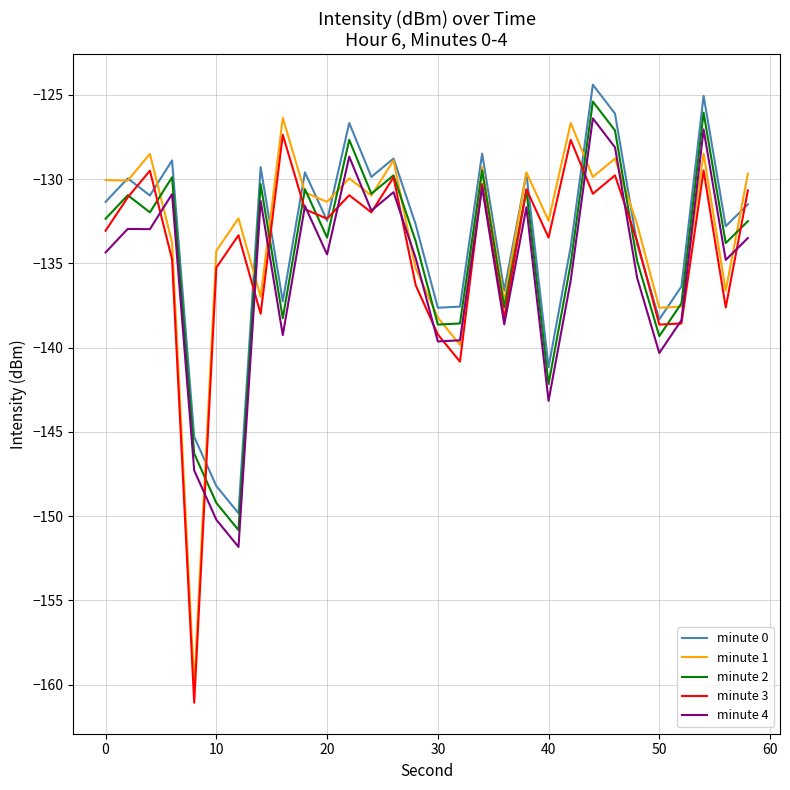

True or false: minute 2 and minute 0 cross at least once.

False